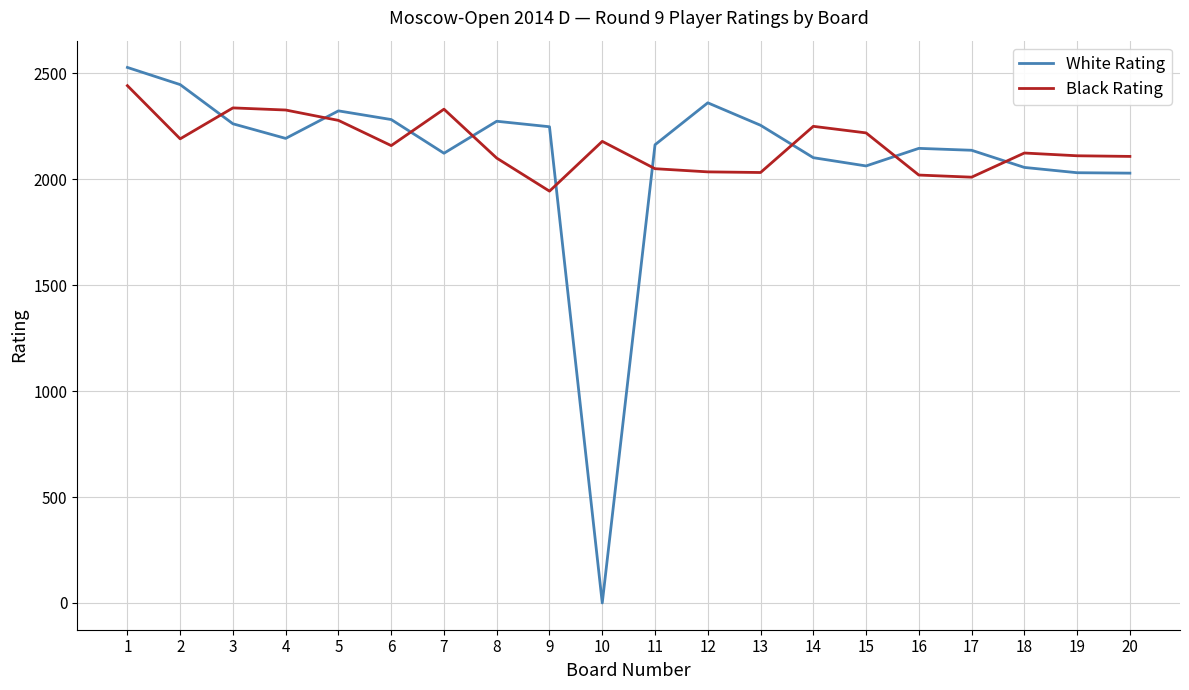

The value of White Rating at 12 is 2361. True or false?

True